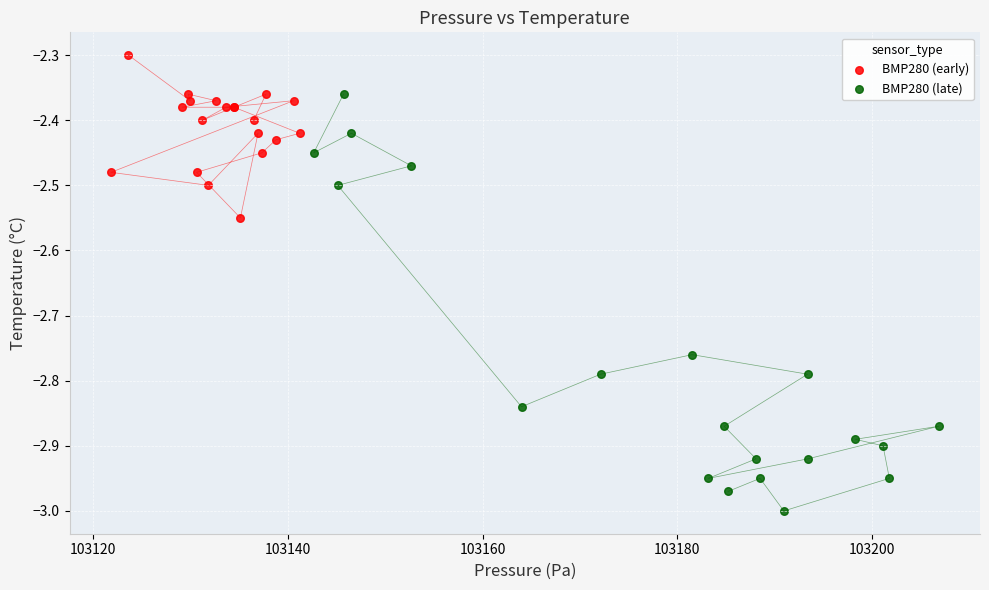

Which series contains the lowest Y value?

BMP280 (late)